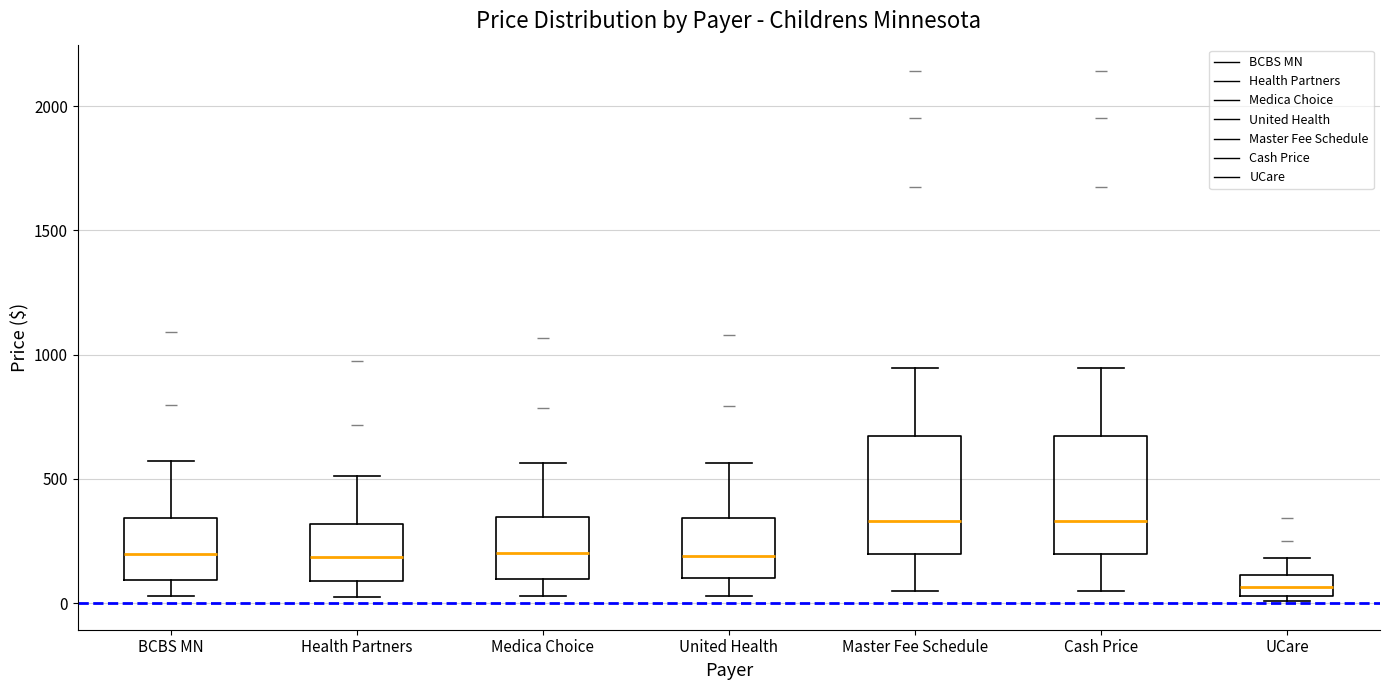

Reading left to right, transcribe this box plot: for each box, give where its median line is, the range the box spans, and where its two whiskers end, as read against the y-axis. The values are not printed on the chart, so give them approximately, as read against the axis.

BCBS MN: median 200, box 100 to 350, whiskers 50 to 550
Health Partners: median 200, box 100 to 300, whiskers 0 to 500
Medica Choice: median 200, box 100 to 350, whiskers 50 to 550
United Health: median 200, box 100 to 350, whiskers 50 to 550
Master Fee Schedule: median 350, box 200 to 650, whiskers 50 to 950
Cash Price: median 350, box 200 to 650, whiskers 50 to 950
UCare: median 50 (inside the box), box 50 to 100, whiskers 0 to 200